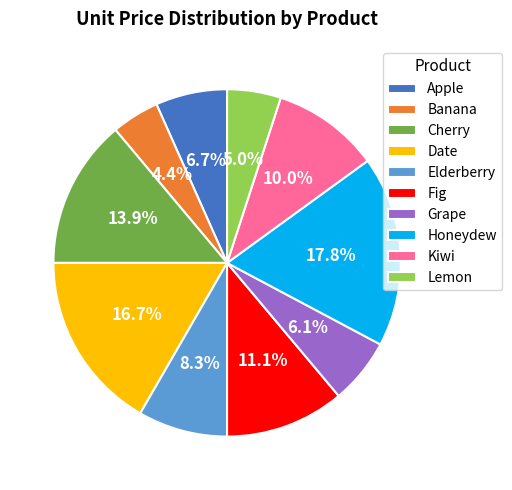

How many slices are in this pie chart?

10